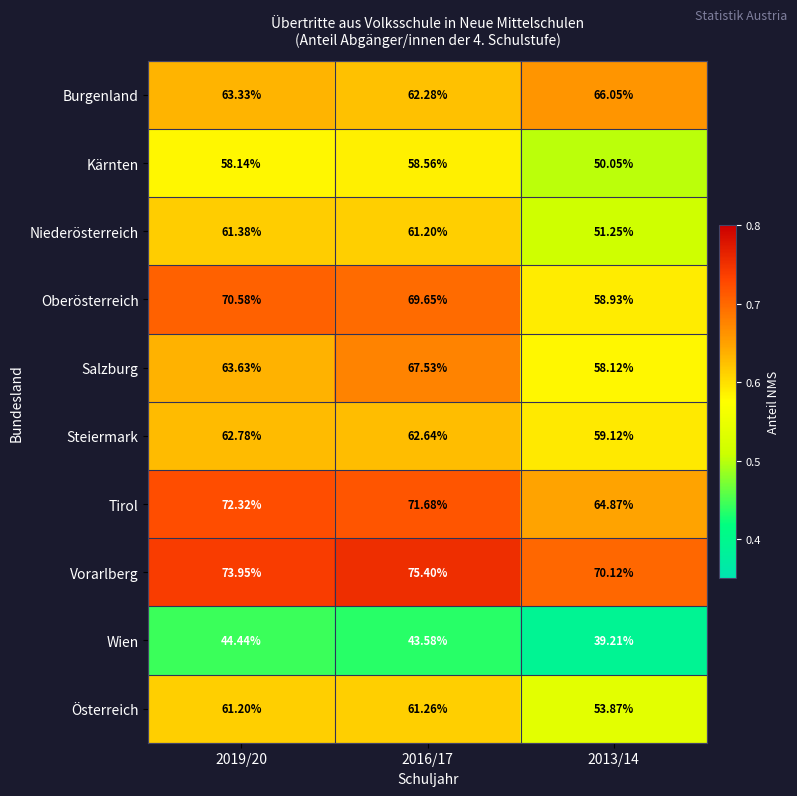

At which category does the chart reach its peak across all series?

2016/17